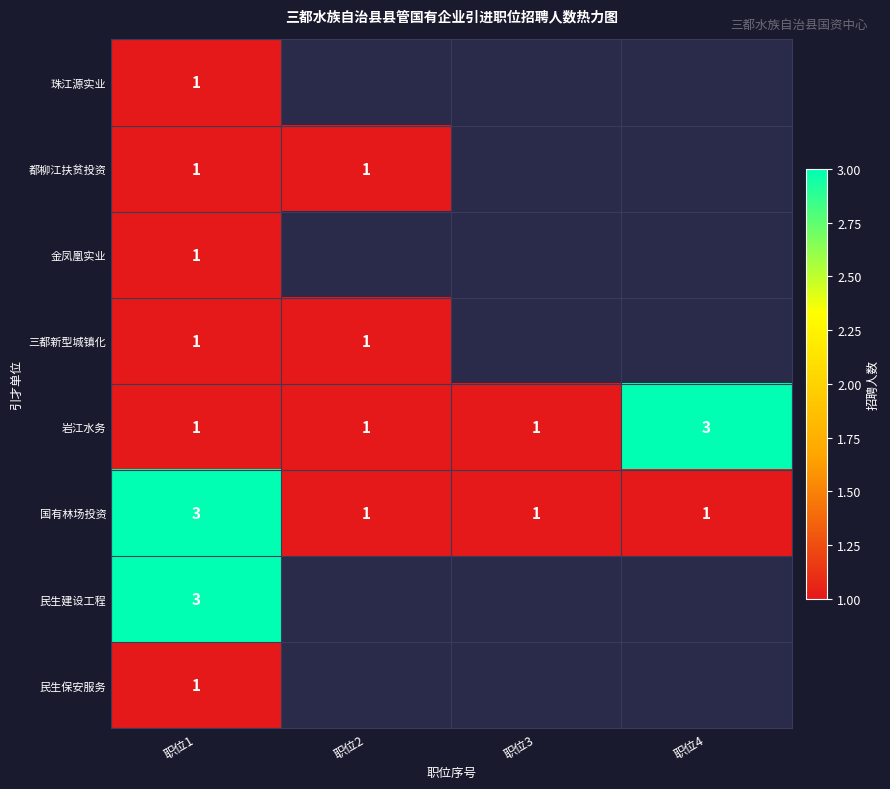

The 金凤凰实业 series shows 1 at 职位1. True or false?

True